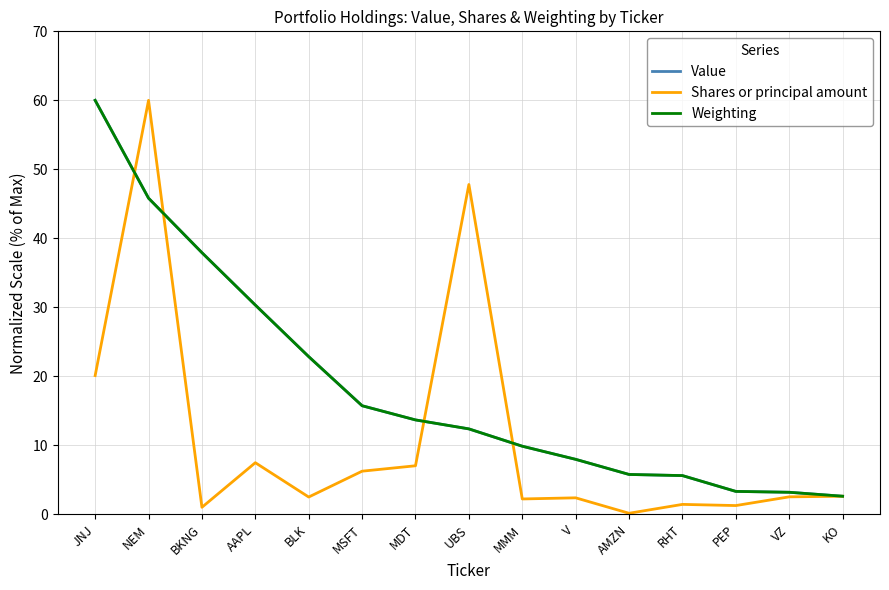

Which label corresponds to the smallest value in the chart?

AMZN